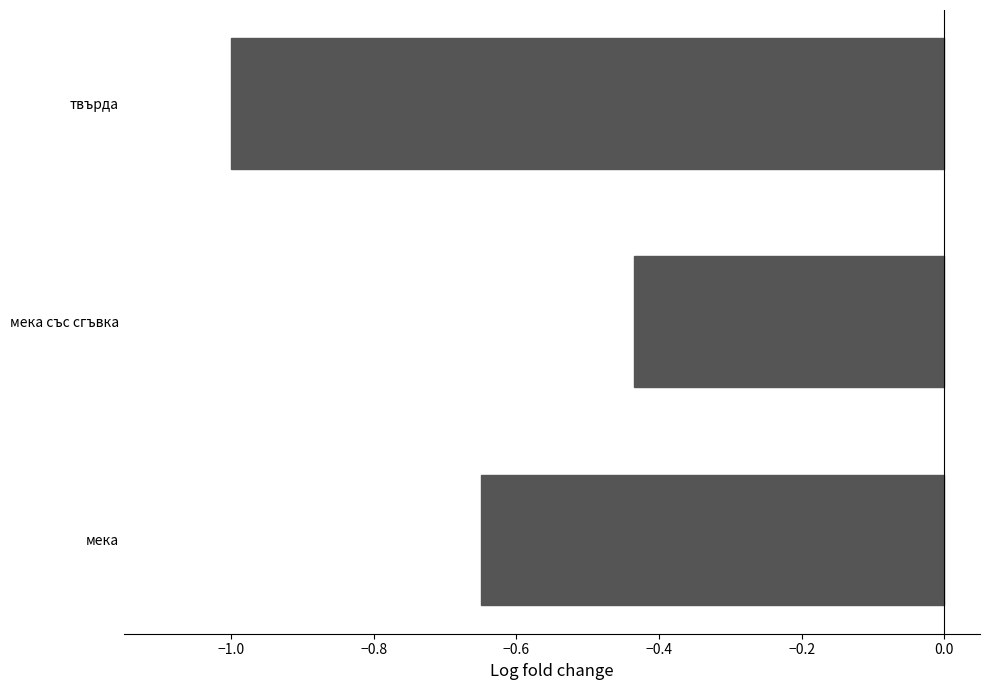

Rank the categories by value from highest to lowest.

мека със сгъвка, мека, твърда